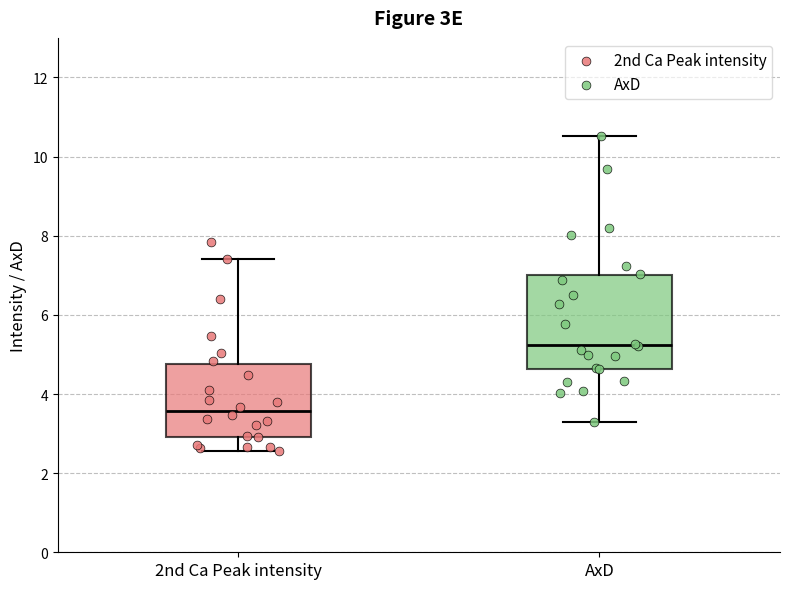

Where does the median line of the box for 2nd Ca Peak intensity sit on the y-axis? The values are not printed on the chart, so give them approximately, as read against the axis.

3.6